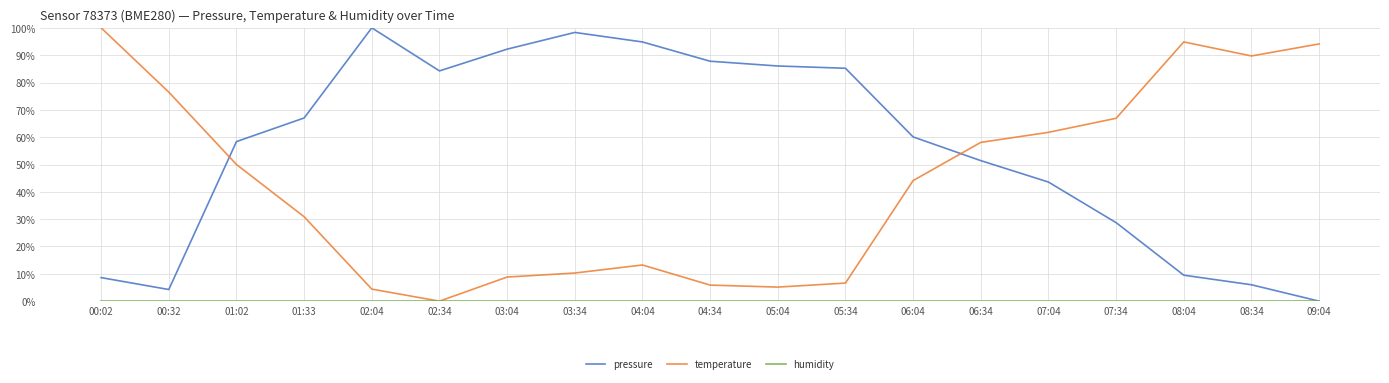

How many distinct data groups are displayed?

3